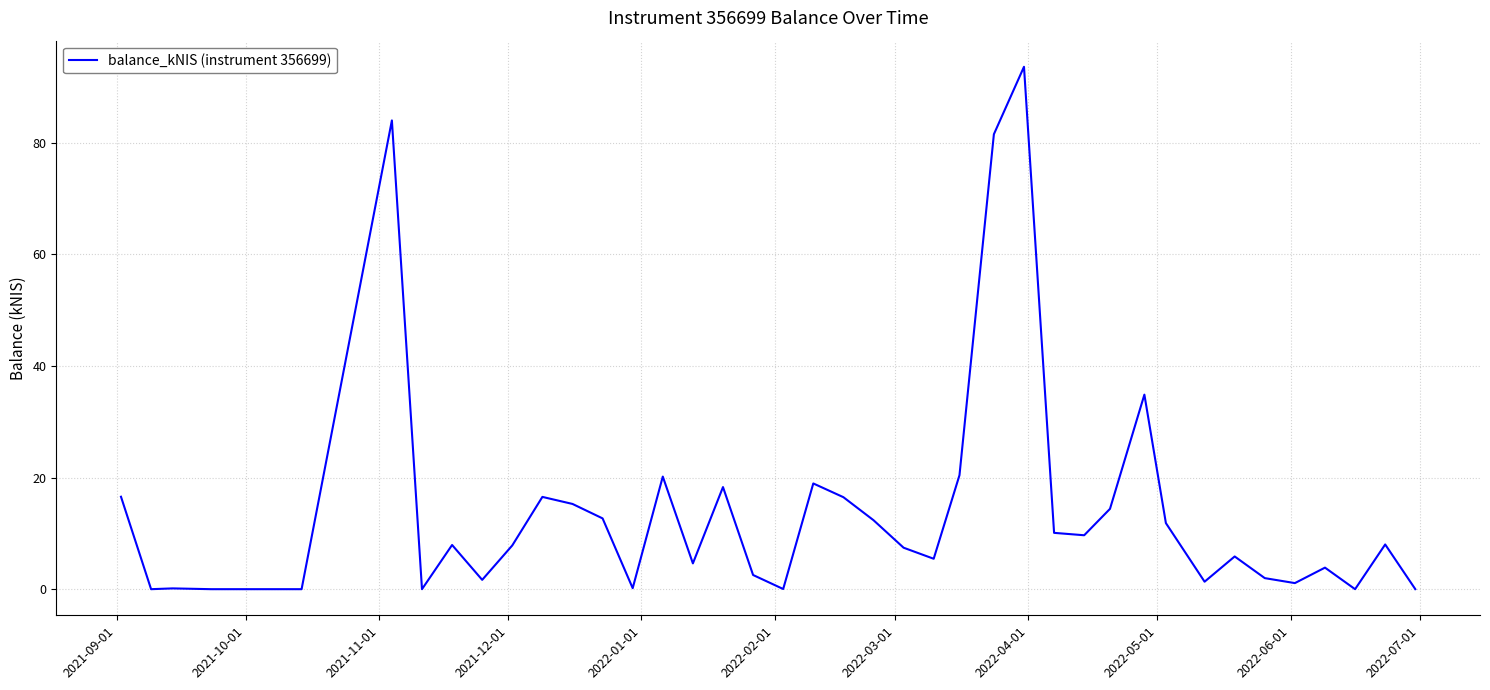

What is the maximum value shown in the chart?

93.6